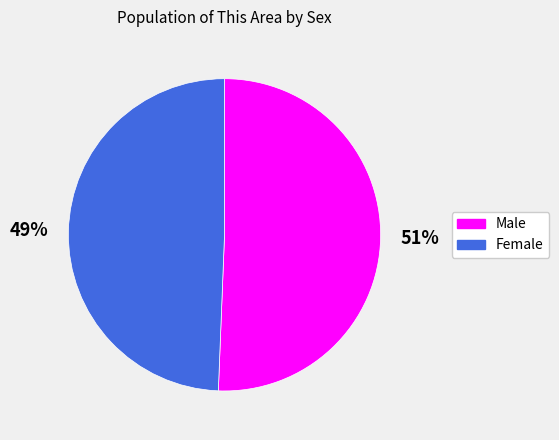

Which category has the biggest portion of the pie?

Male